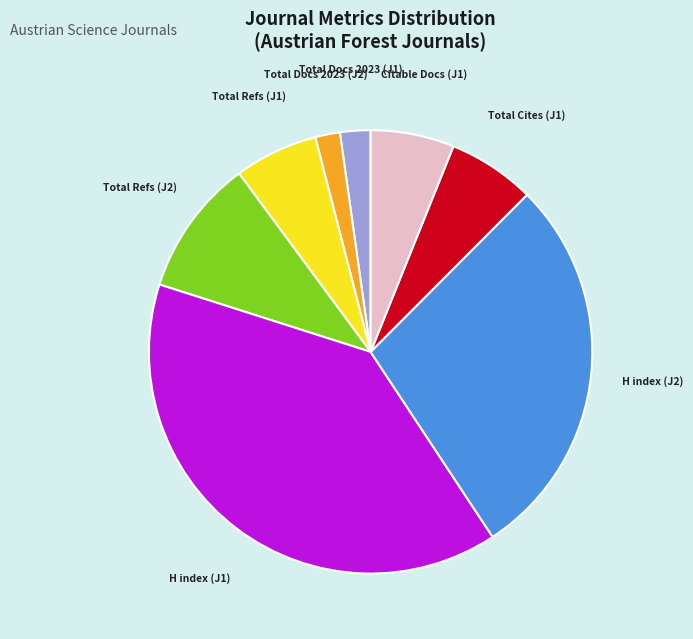

Combined, do Total Refs (J1) and H index (J2) account for over 50%?

No